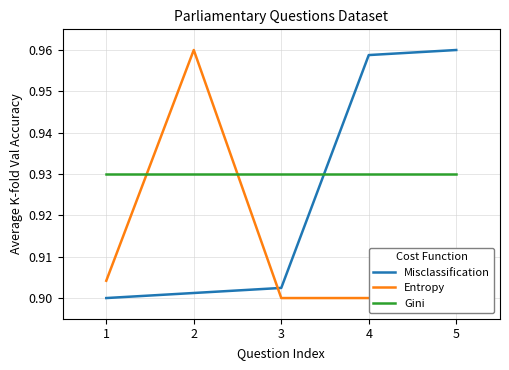

How many intersections are there between Entropy and Gini?

2